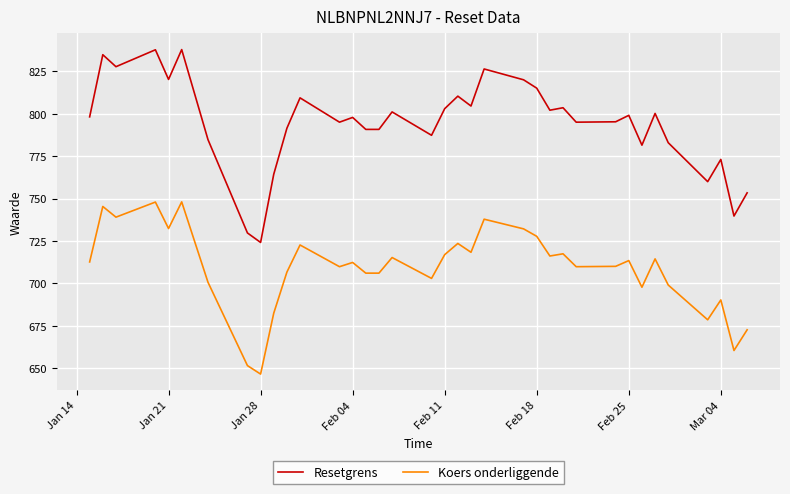

What are all the series names shown in the legend?

Resetgrens, Koers onderliggende